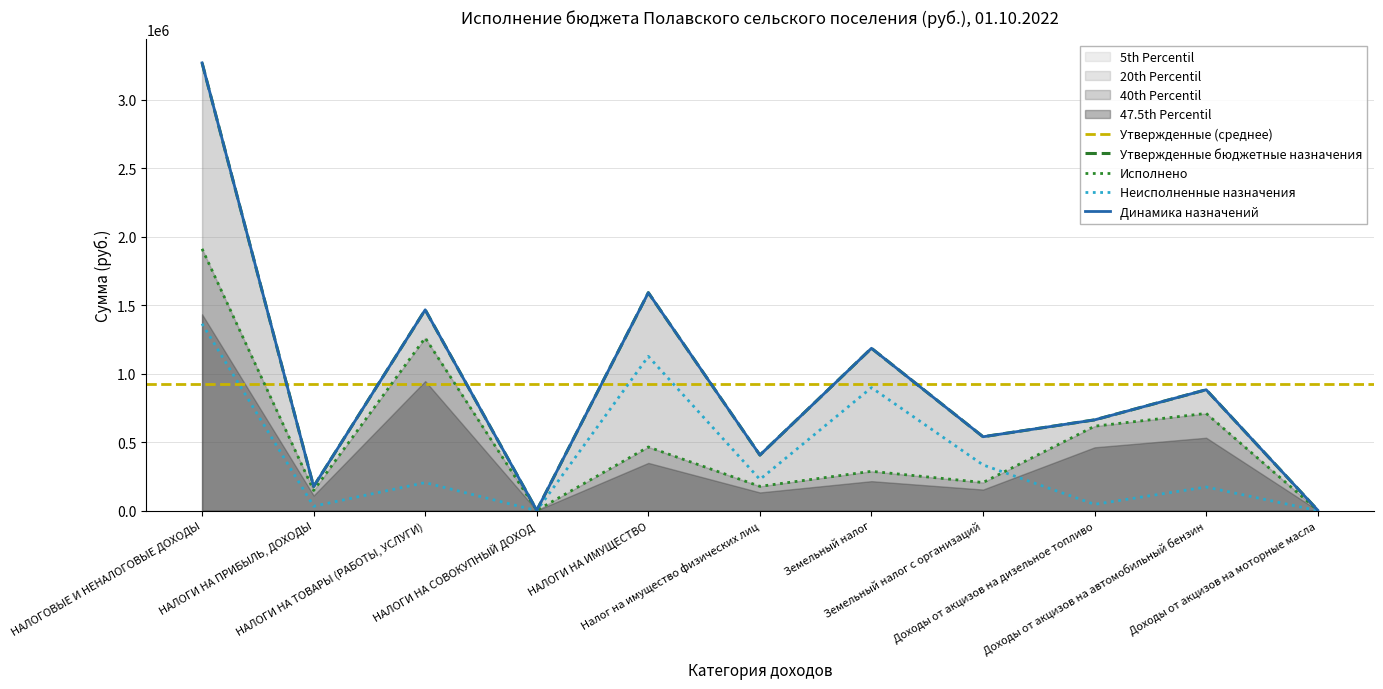

What is the sum of the Утвержденные бюджетные назначения values at НАЛОГОВЫЕ И НЕНАЛОГОВЫЕ ДОХОДЫ and НАЛОГИ НА ИМУЩЕСТВО?

4862040.0